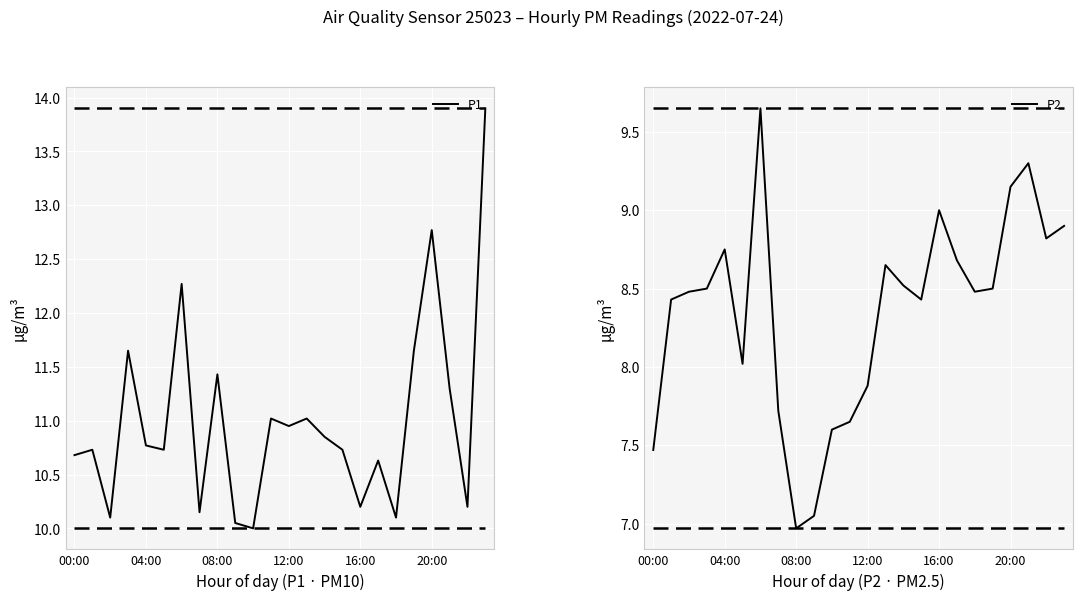

What is the approximate value of P2 at 00:00?

7.5